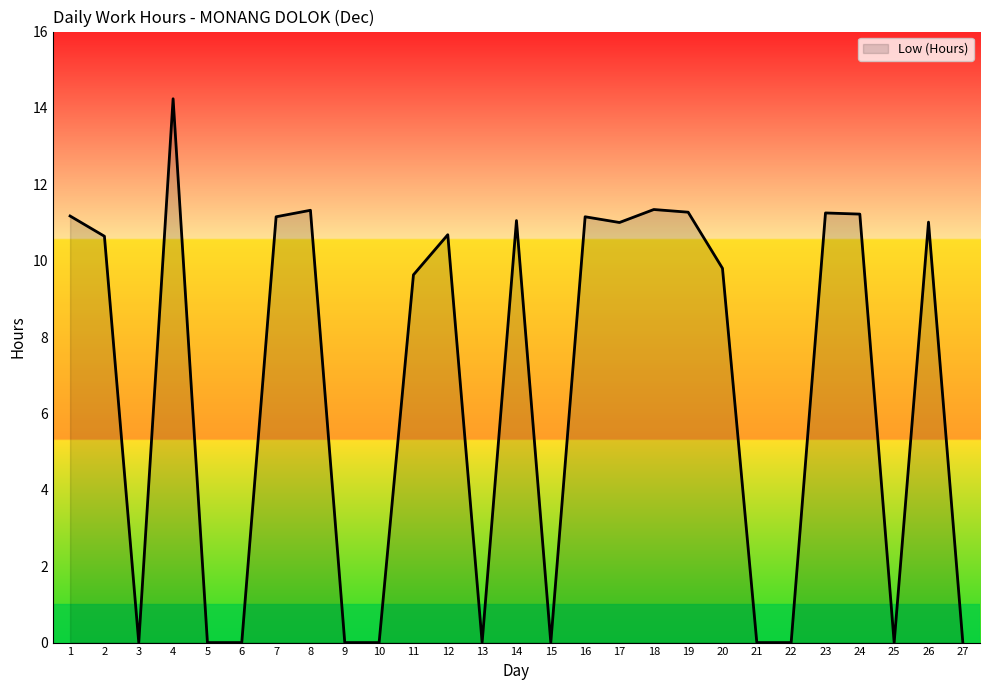

What is the change in value from 8 to 15?

-11.3